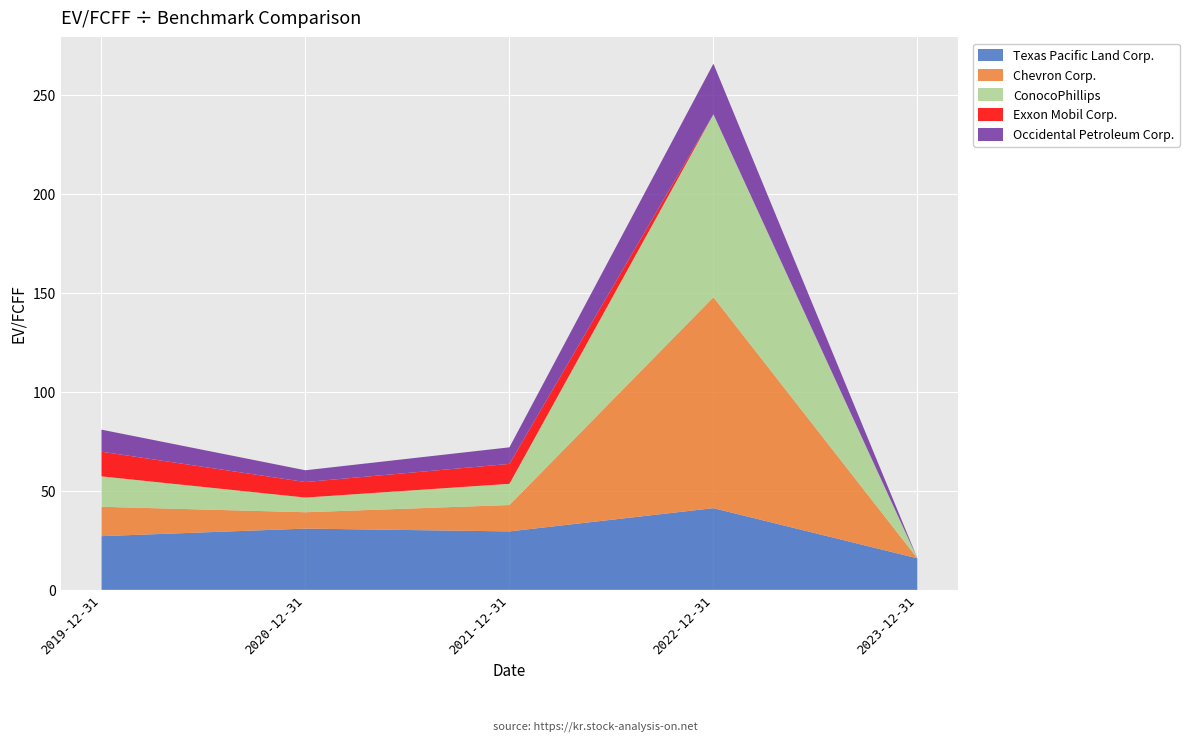

Reading left to right, extract all data points from this chart.

Texas Pacific Land Corp.: 2019-12-31=27.1	2020-12-31=31.0	2021-12-31=29.6	2022-12-31=41.3	2023-12-31=15.9
Chevron Corp.: 2019-12-31=14.8	2020-12-31=8.3	2021-12-31=13.3	2022-12-31=106.6	2023-12-31=0.0
ConocoPhillips: 2019-12-31=15.4	2020-12-31=7.4	2021-12-31=10.7	2022-12-31=92.5	2023-12-31=0.0
Exxon Mobil Corp.: 2019-12-31=12.5	2020-12-31=7.8	2021-12-31=10.1	2022-12-31=0.0	2023-12-31=0.0
Occidental Petroleum Corp.: 2019-12-31=11.2	2020-12-31=6.0	2021-12-31=8.4	2022-12-31=25.6	2023-12-31=0.0